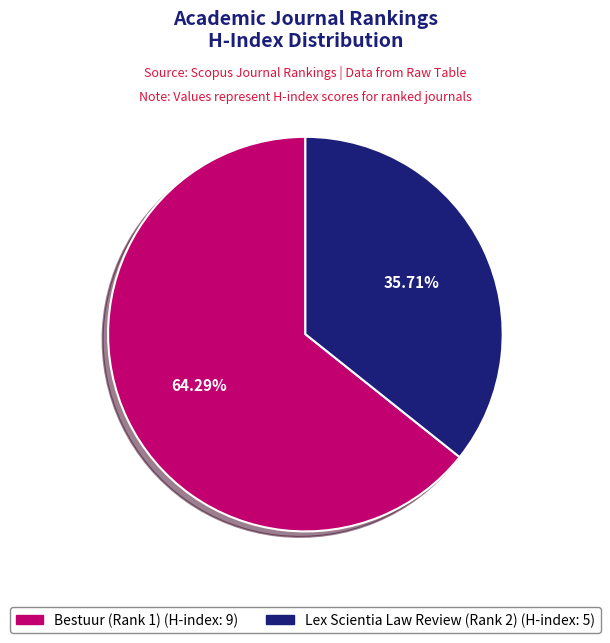

Is it true that Bestuur (Rank 1) is 64% of the pie?

True